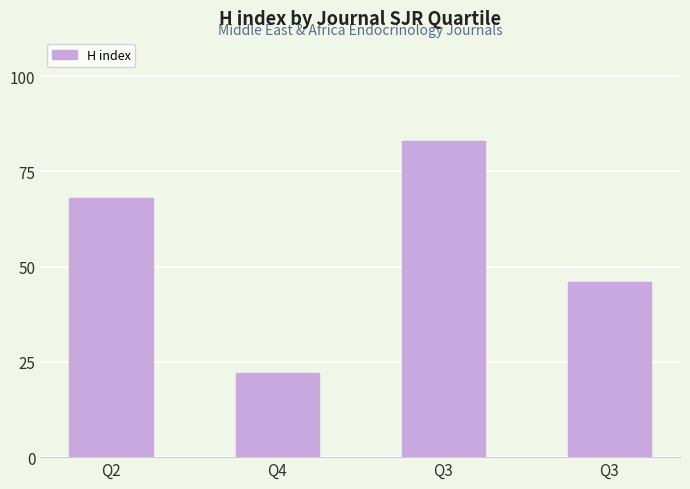

Count the number of categories in the chart.

4